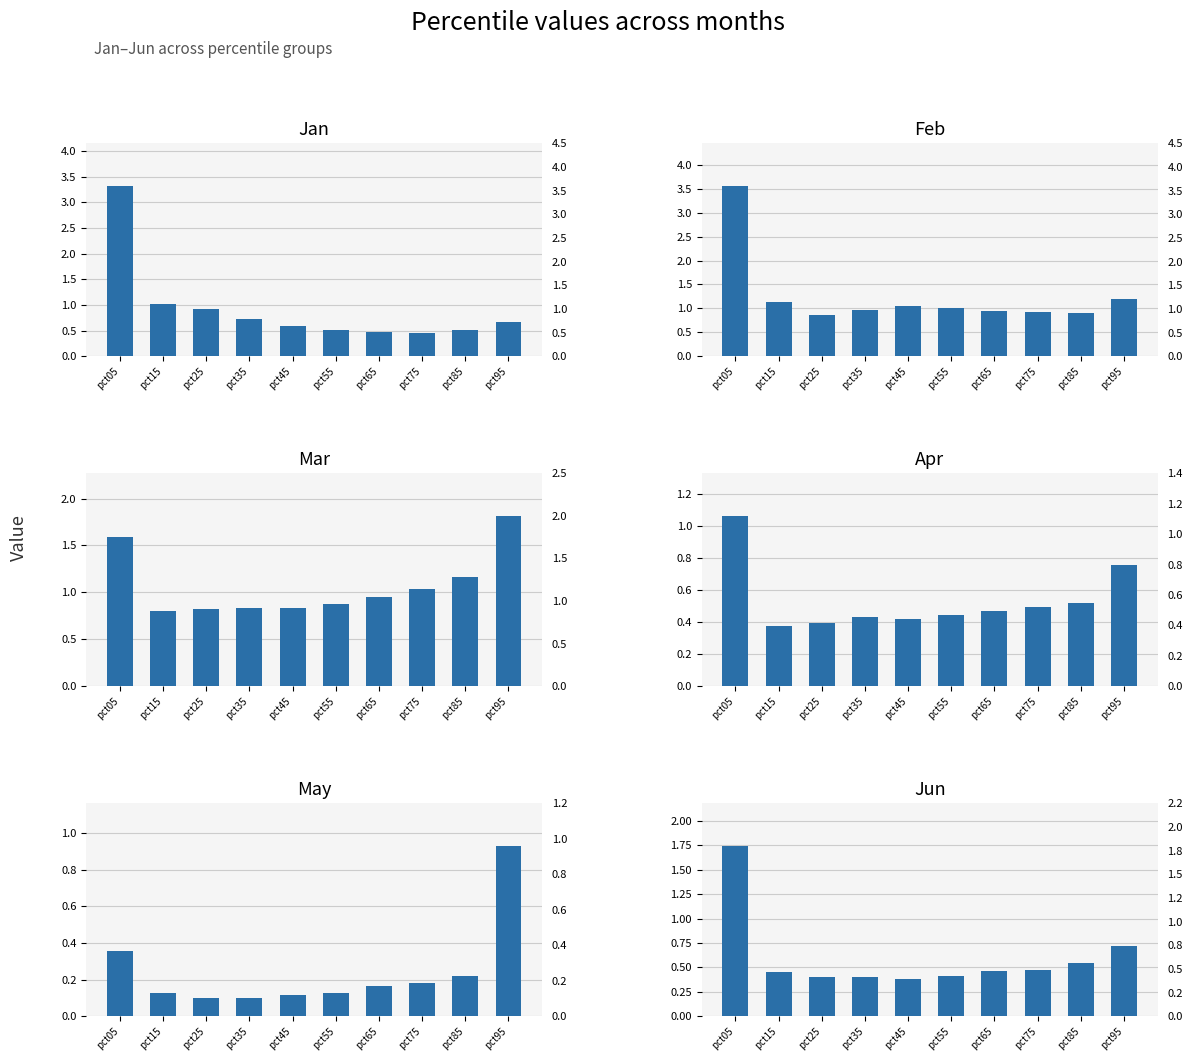

At which category does the chart reach its peak across all series?

pct05